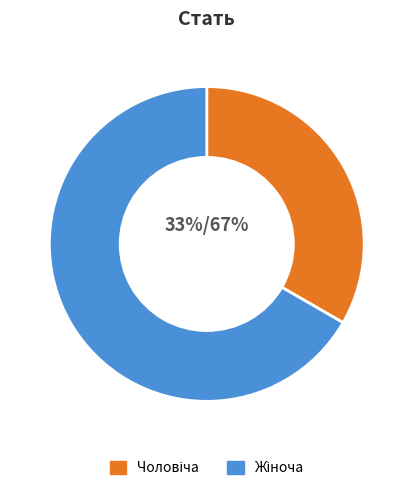

Count the number of slices in the pie.

2